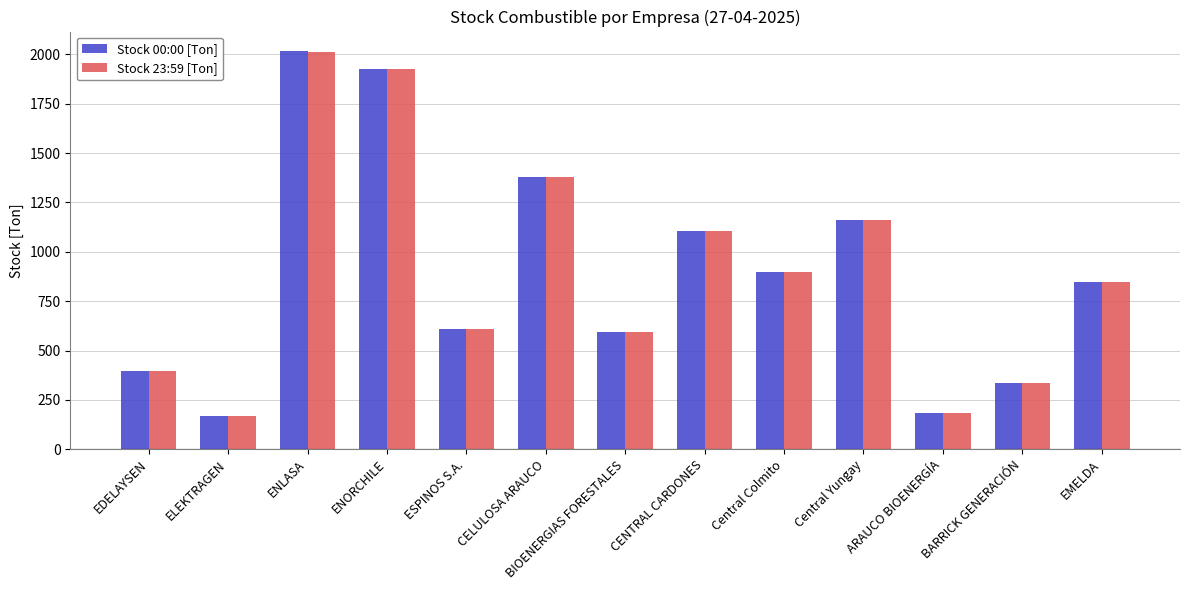

How many values in the Stock 23:59 [Ton] series are below 848?

6